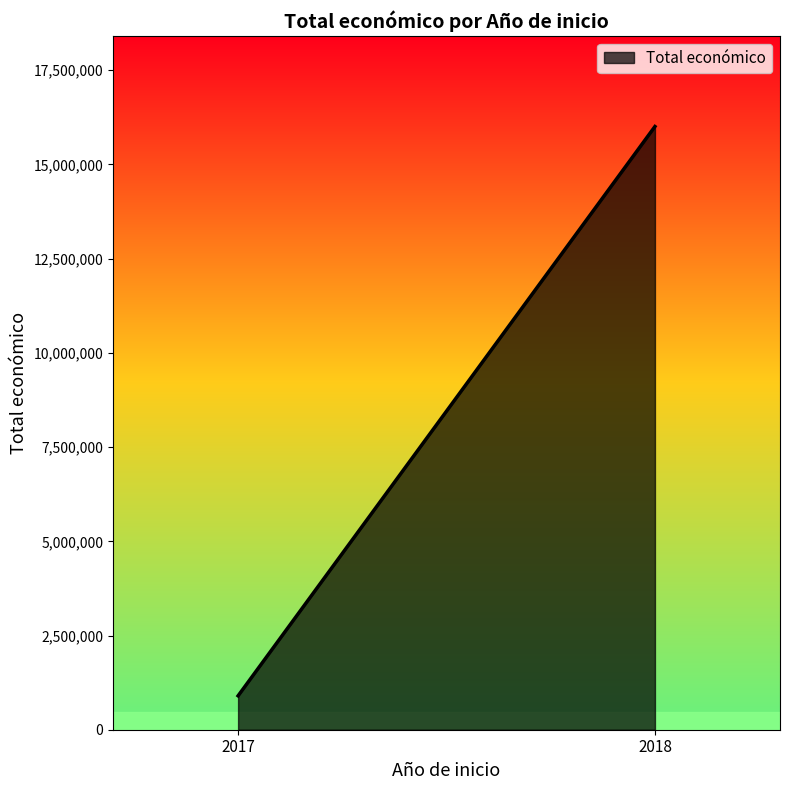

Which has a higher value, 2017 or 2018?

2018